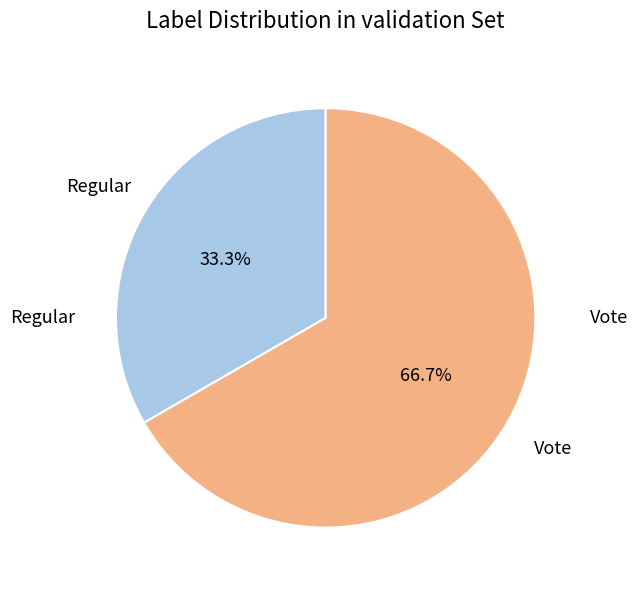

Which has a higher value, Regular or Vote?

Vote